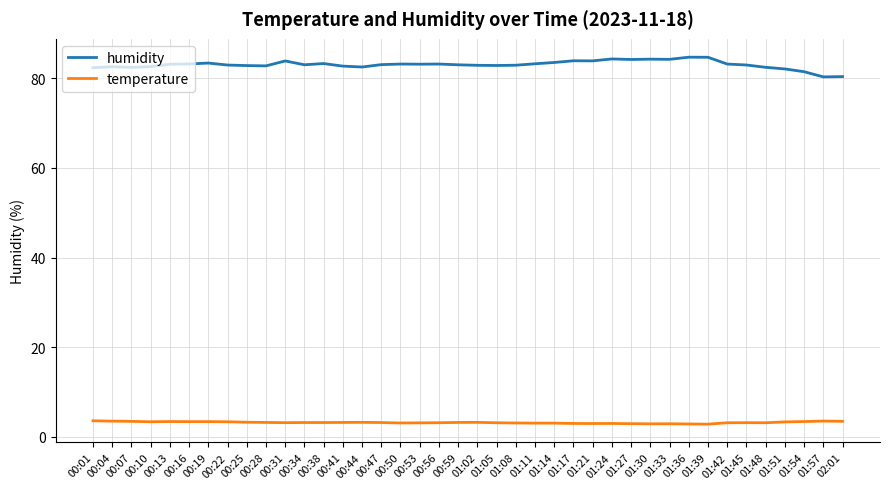

Rank the series at 01:14 from highest to lowest value.

humidity, temperature